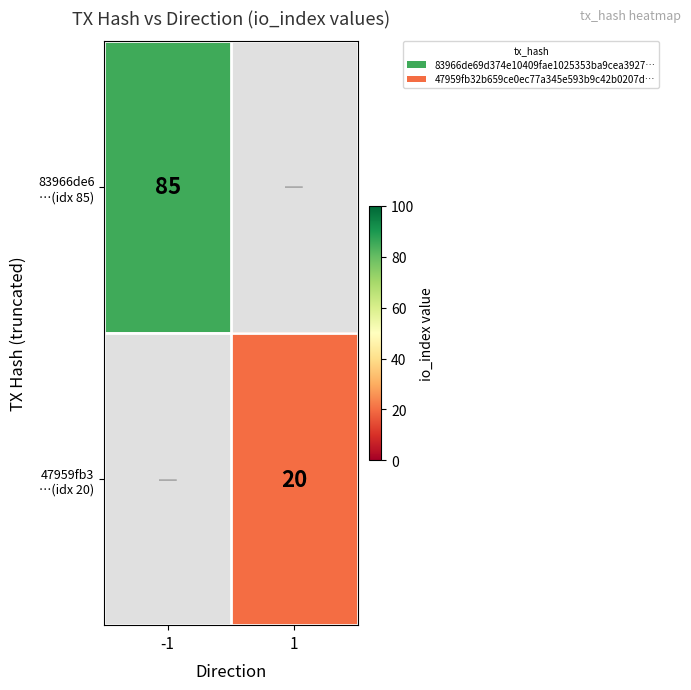

What is the smallest value displayed?

20.0